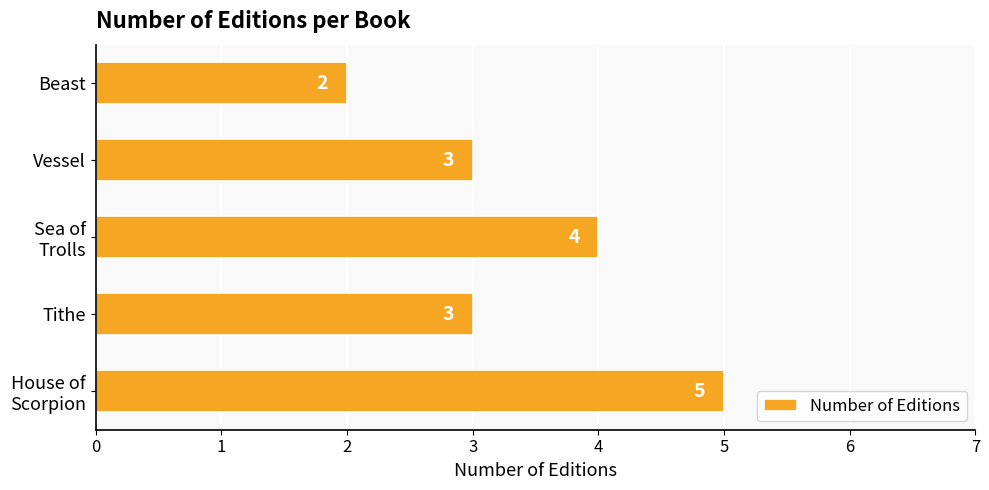

How many categories are shown in the chart?

5